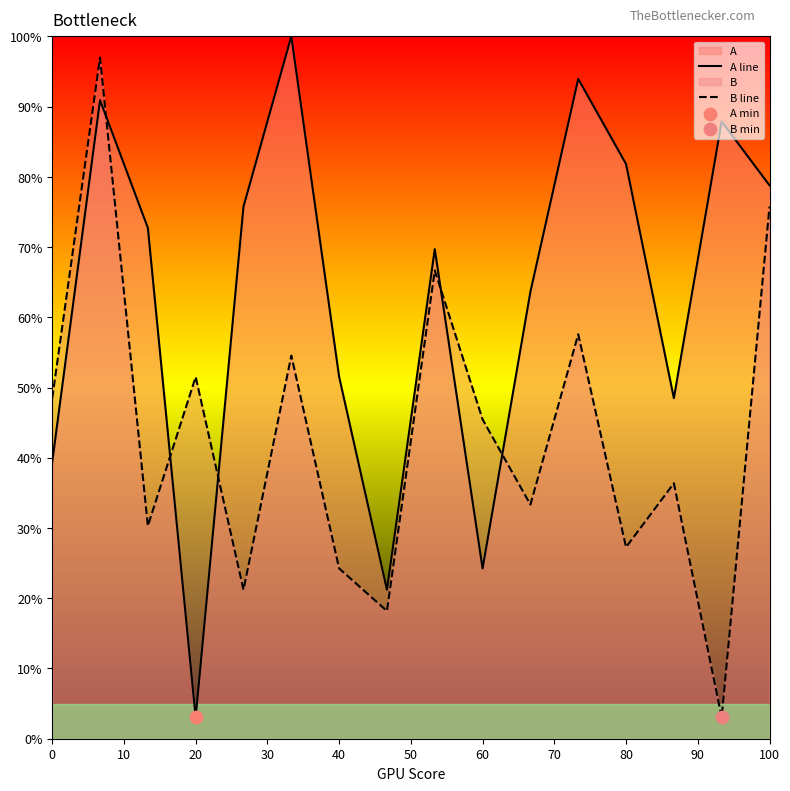

Which series has the widest spread of Y values?

A line